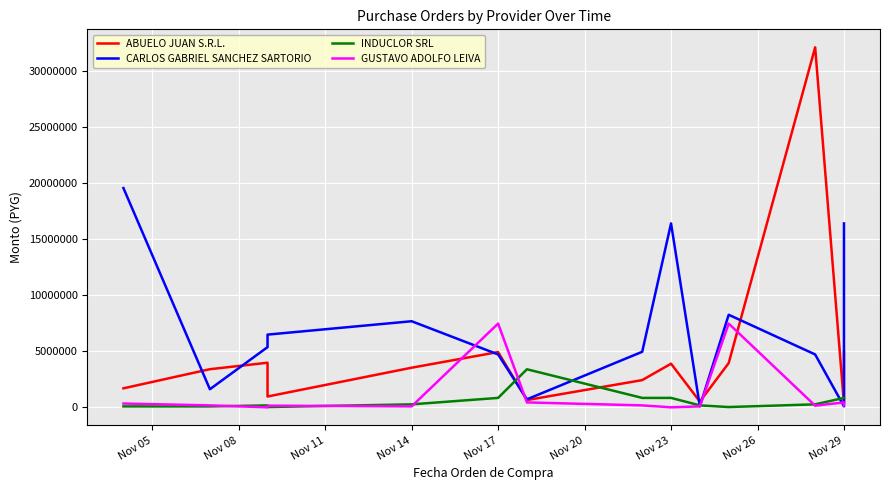

Read the INDUCLOR SRL value at Nov 08, to the nearest 100.

92500